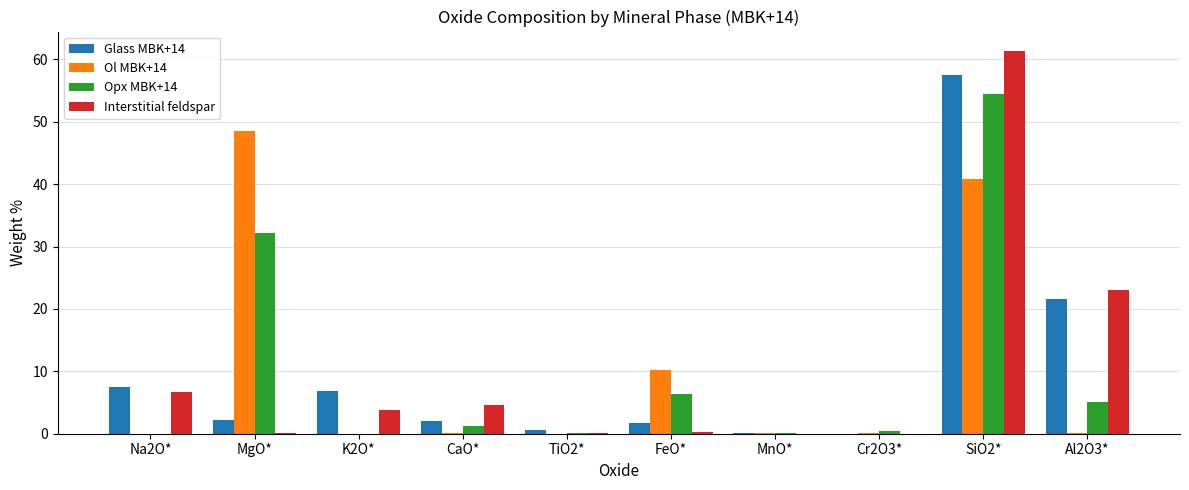

True or false: Glass MBK+14 has a value of 7.5 at Na2O*.

True